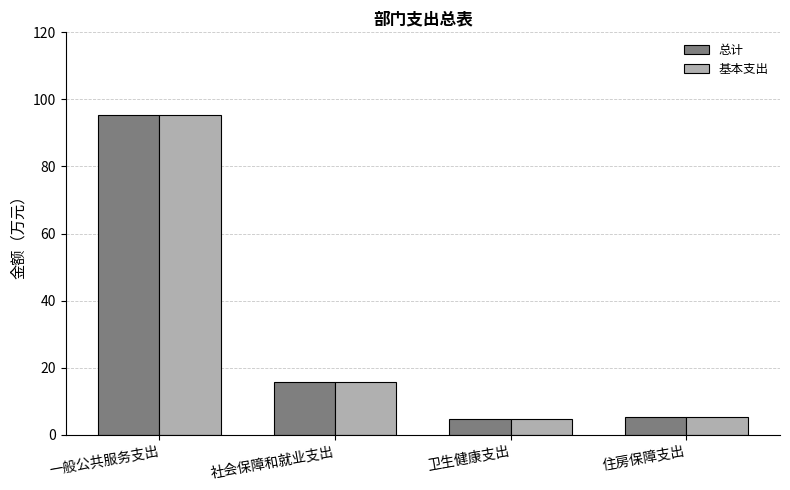

At which category is the sum across all series the highest?

一般公共服务支出